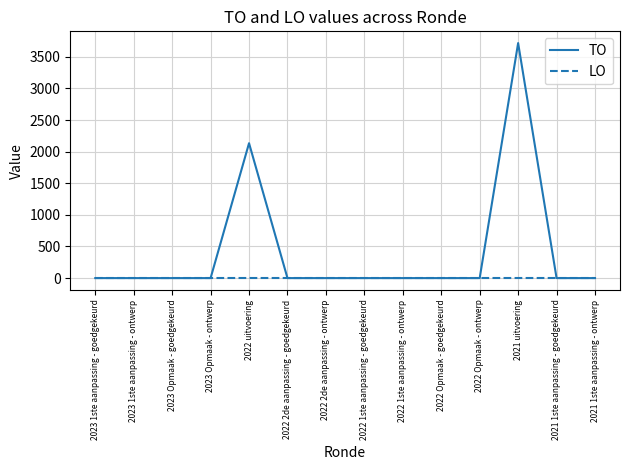

Rank the series by their maximum value, from highest to lowest.

TO, LO